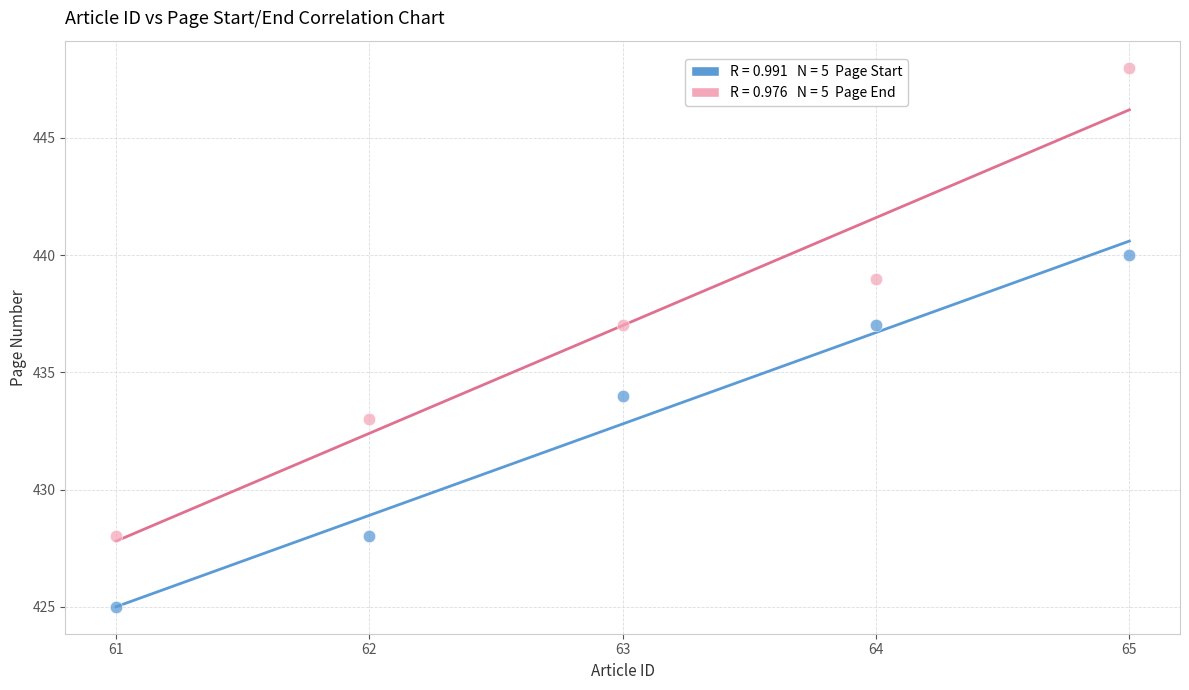

Across all data points, what is the average Y value?

435